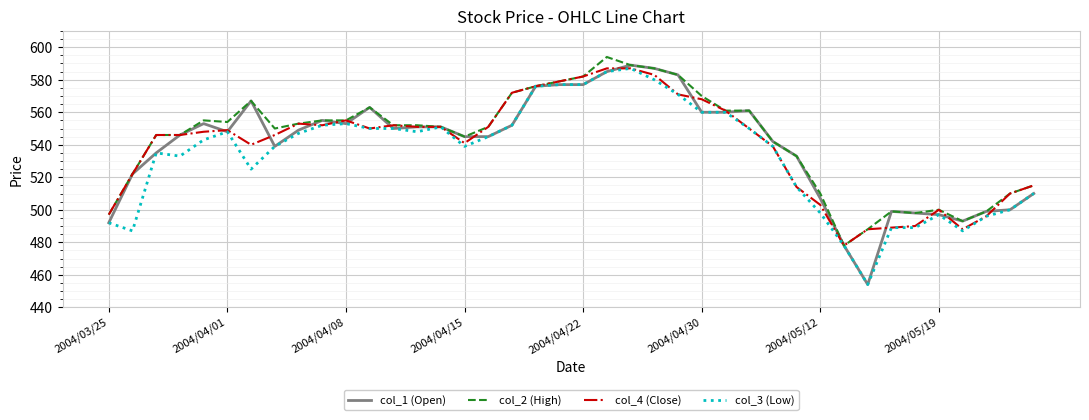

Reading left to right, what are all the values shown in this chart?

col_1 (Open): 492	522	535	546	553	548	567	539	549	555	553	563	550	551	551	545	545	552	576	577	577	585	589	587	583	560	560	561	542	533	507	478	454	499	498	497	493	499	500	510
col_2 (High): 497	522	546	546	555	554	567	550	553	555	555	563	552	552	551	545	551	572	576	579	582	594	589	587	583	570	561	561	542	533	510	478	488	499	498	500	493	499	510	515
col_4 (Close): 497	522	546	546	548	549	540	546	553	552	555	550	552	551	551	541	551	572	576	579	582	587	587	583	571	568	561	550	539	514	503	478	488	489	490	500	488	496	510	515
col_3 (Low): 492	487	535	533	543	548	525	539	547	552	553	550	550	548	551	539	545	552	576	577	577	585	587	580	571	560	560	550	539	514	498	478	454	489	489	497	487	496	500	510